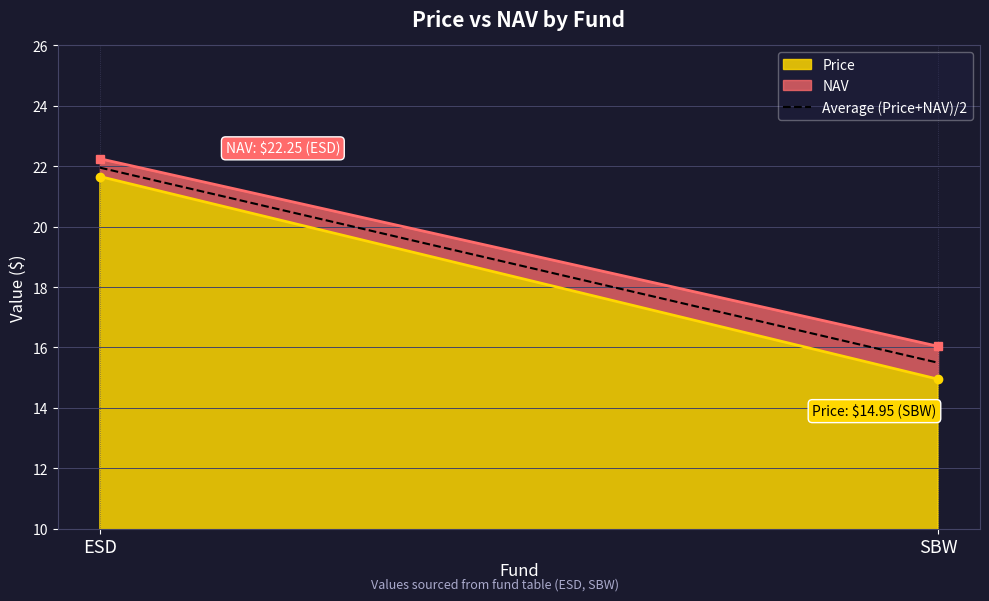

Rank the categories by value from highest to lowest.

ESD, SBW